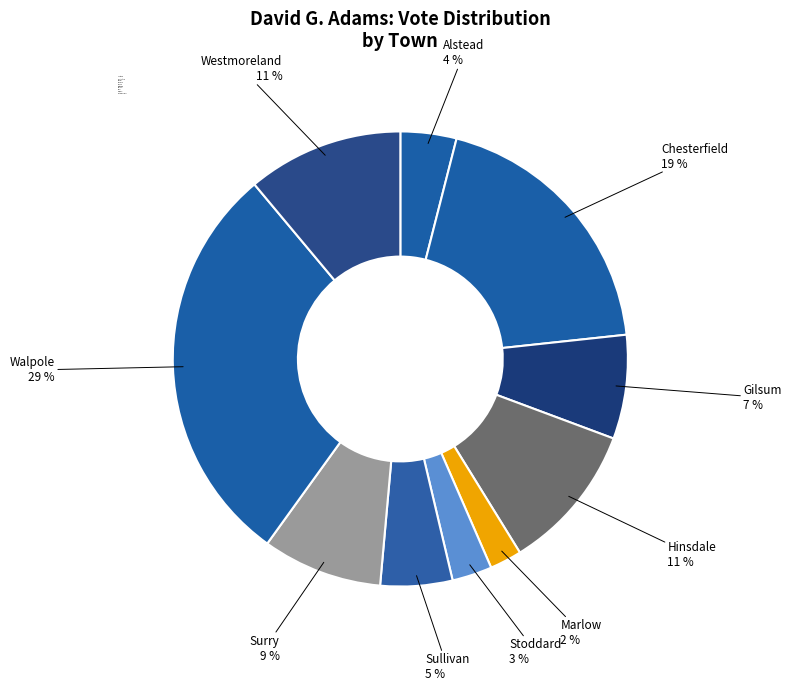

Count the number of slices in the pie.

10